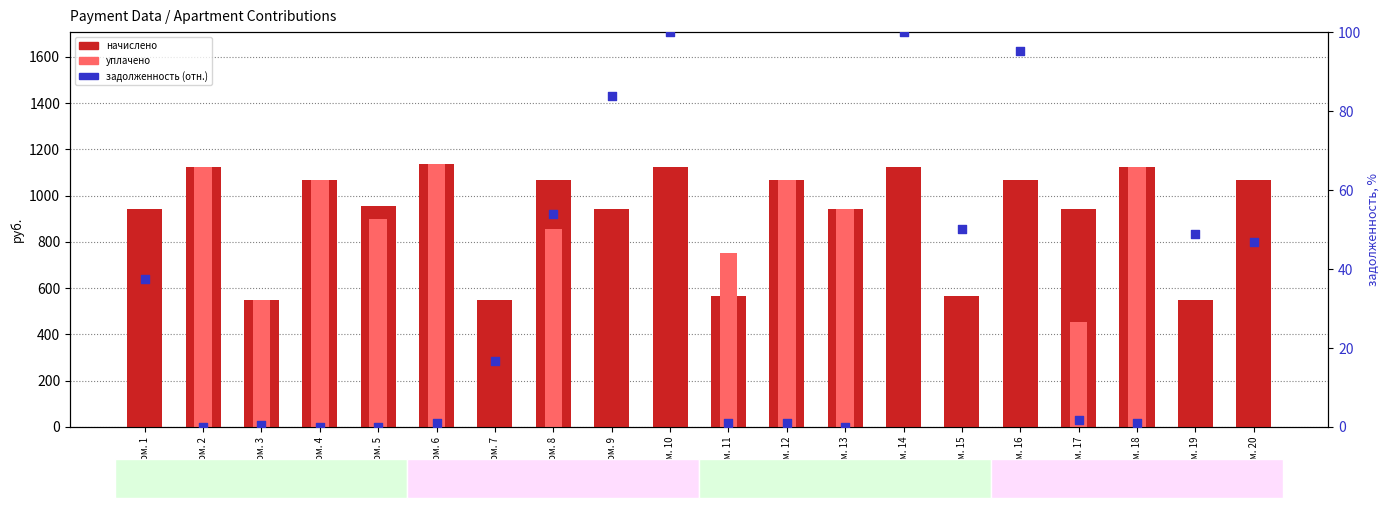

What is the total value across all series at Пом. 4?

2137.9